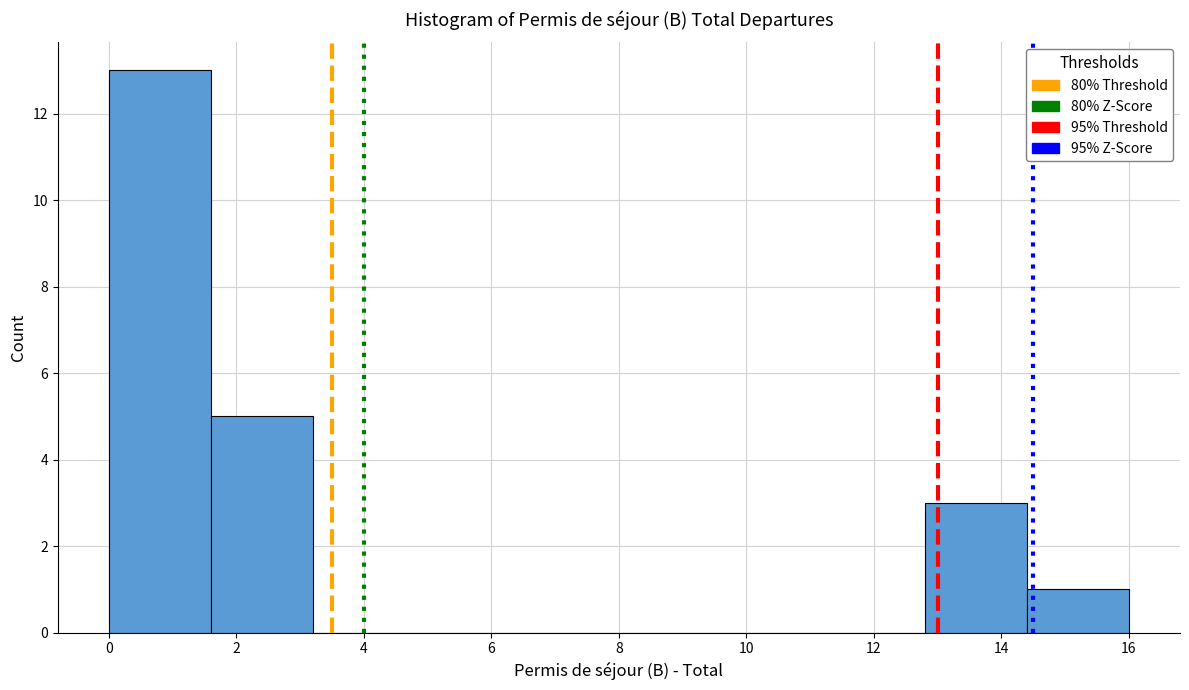

Which range on the x-axis has the tallest bar?

0.0 to 1.6